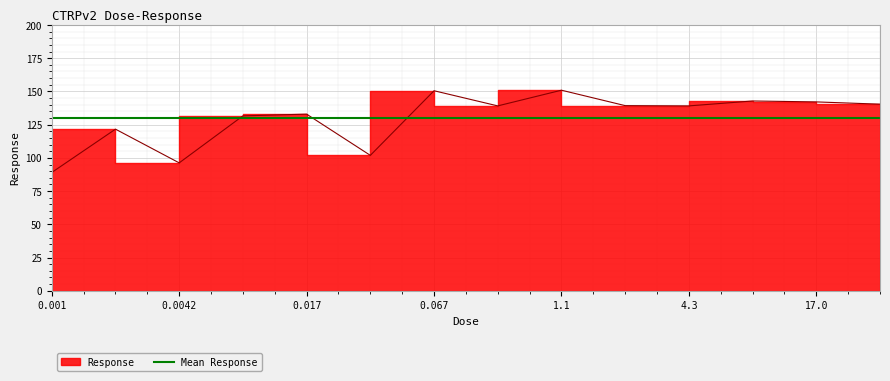

At which label is the value closest to 119?

0.0021